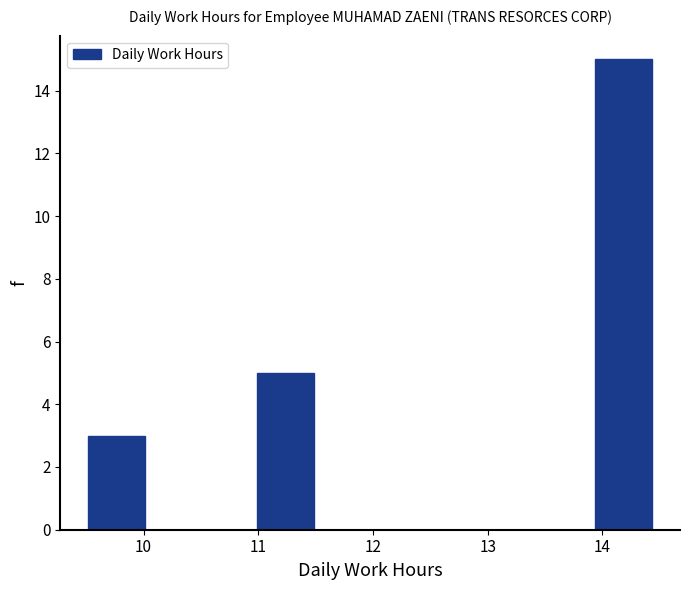

Which range on the x-axis has the tallest bar?

13.9 to 14.4